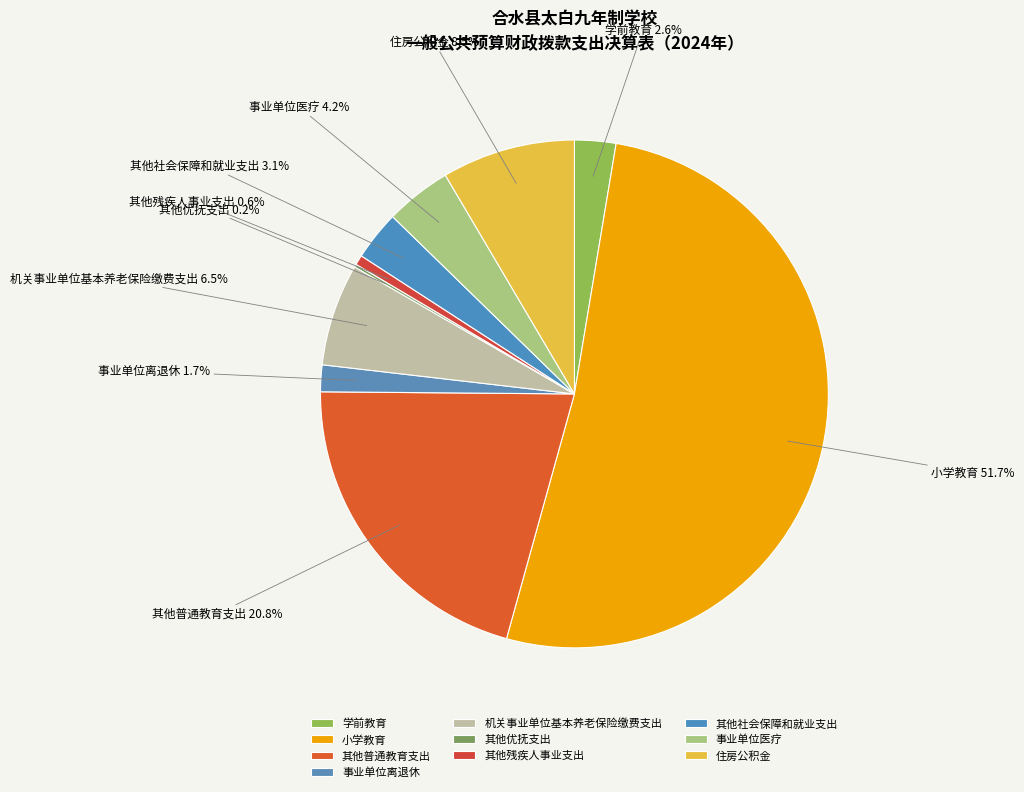

Is there a majority slice in this chart?

Yes